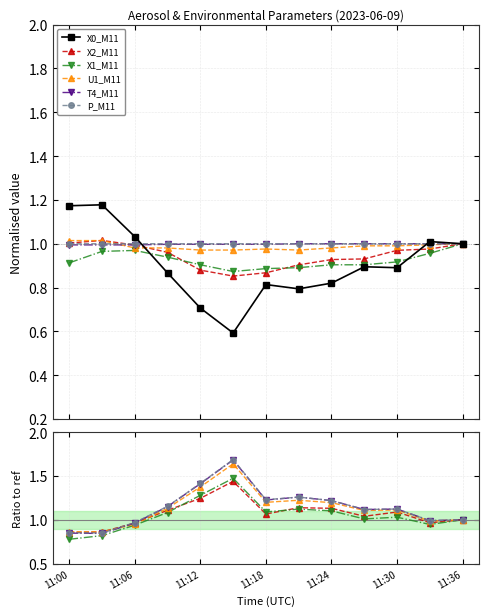

What is the difference between the second highest and second lowest values in the X1_M11 series?

0.5